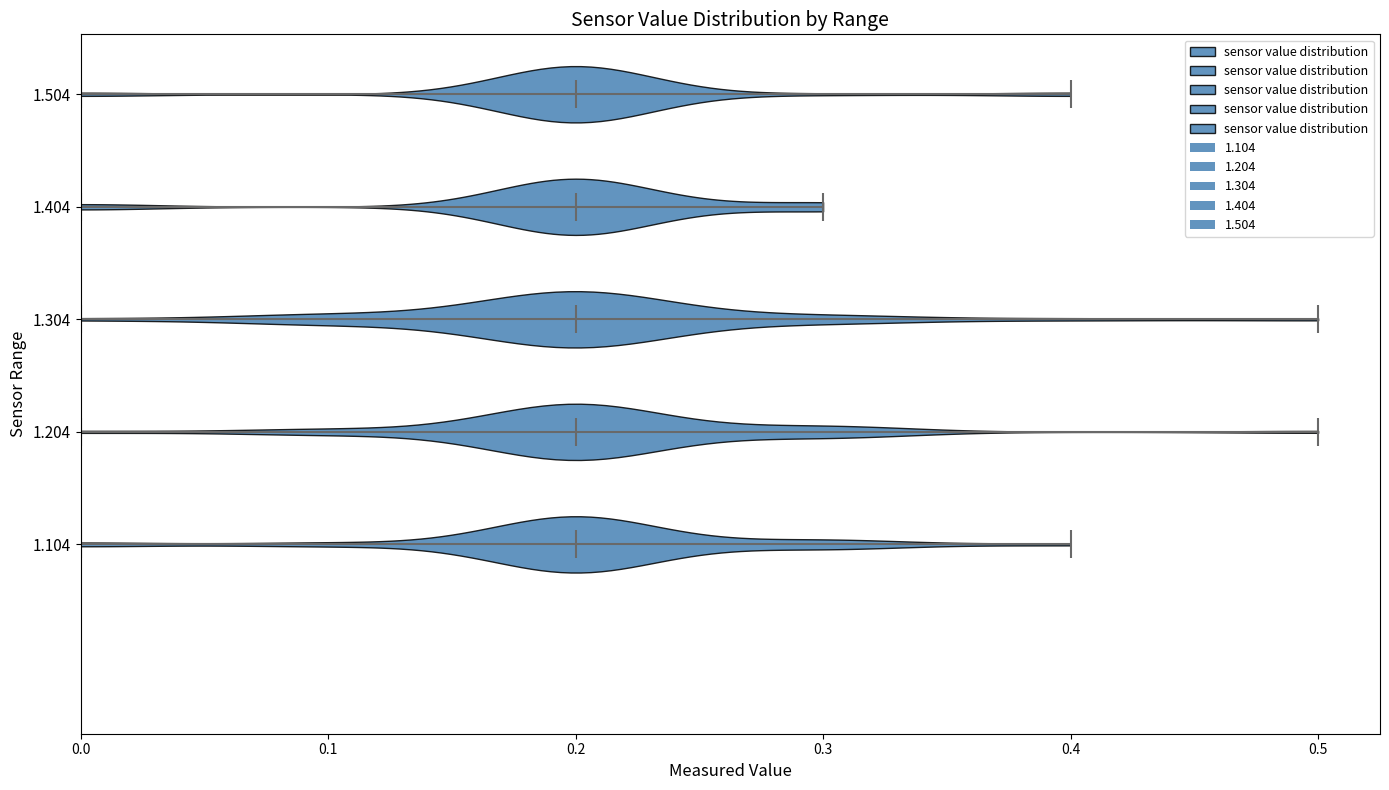

Reading bottom to top, read every violin against the x-axis: where its median line is, and the lowest and highest points it reaches. The values are not printed on the chart, so give them approximately, as read against the axis.

1.104: median line 0.2, lowest point 0.0, highest point 0.4
1.204: median line 0.2, lowest point 0.0, highest point 0.5
1.304: median line 0.2, lowest point 0.0, highest point 0.5
1.404: median line 0.2, lowest point 0.0, highest point 0.3
1.504: median line 0.2, lowest point 0.0, highest point 0.4